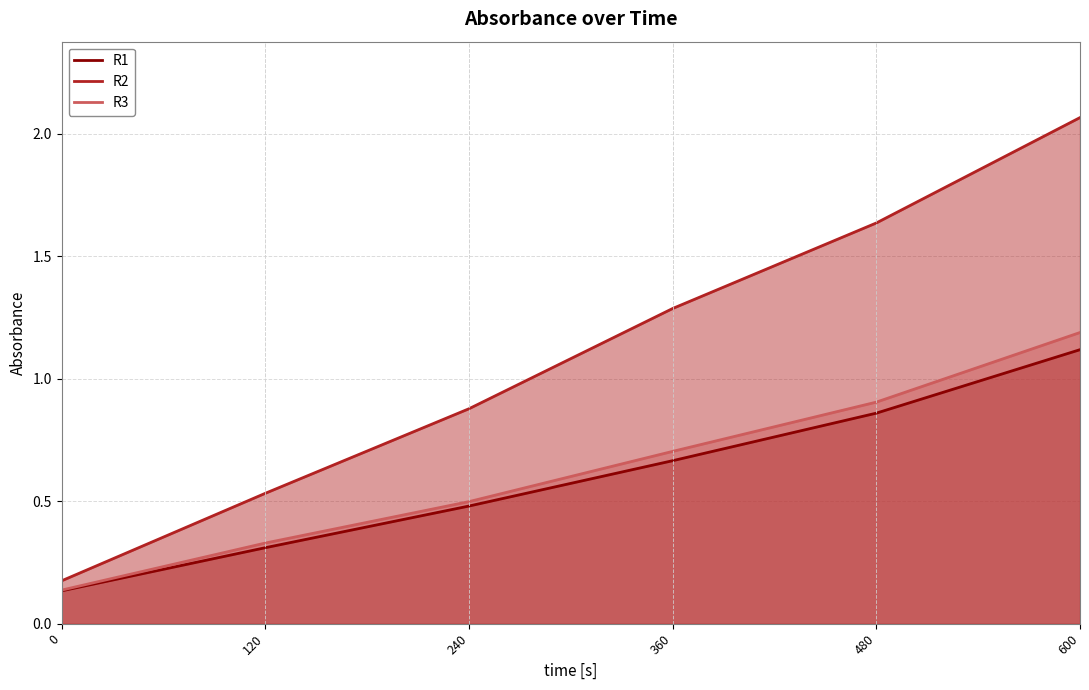

Reading right to left, list all the values displayed in this chart.

R1 line: 1.1	0.9	0.7	0.5	0.3	0.1
R2 line: 2.1	1.6	1.3	0.9	0.5	0.2
R3 line: 1.2	0.9	0.7	0.5	0.3	0.1